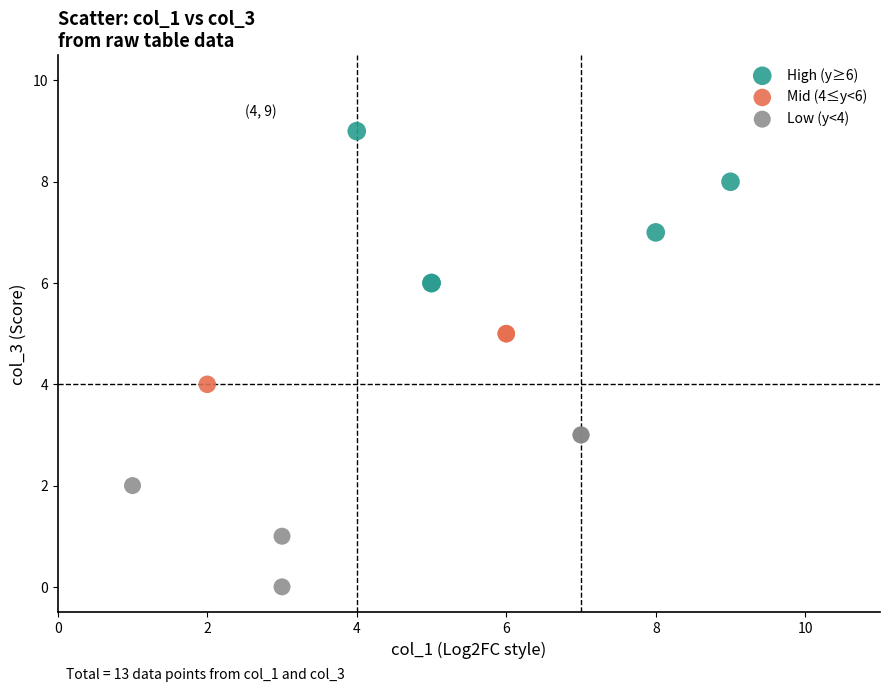

Which series contains the highest Y value?

High (y≥6)